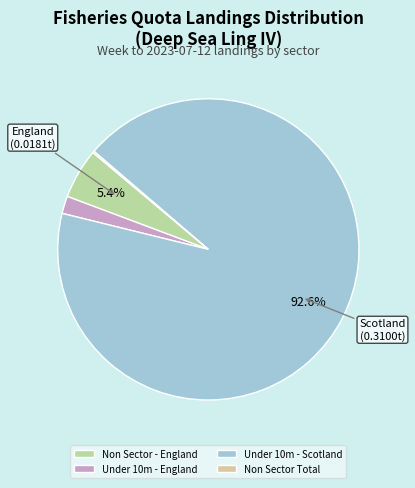

Between Under 10m - Scotland and Non Sector Total, which is larger?

Under 10m - Scotland